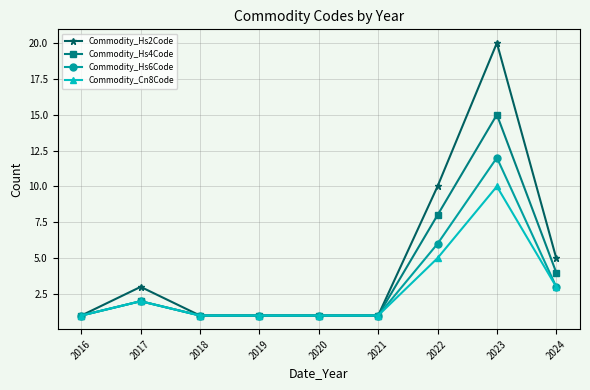

What is the difference between the maximum and second lowest values in the Commodity_Hs2Code series?

19